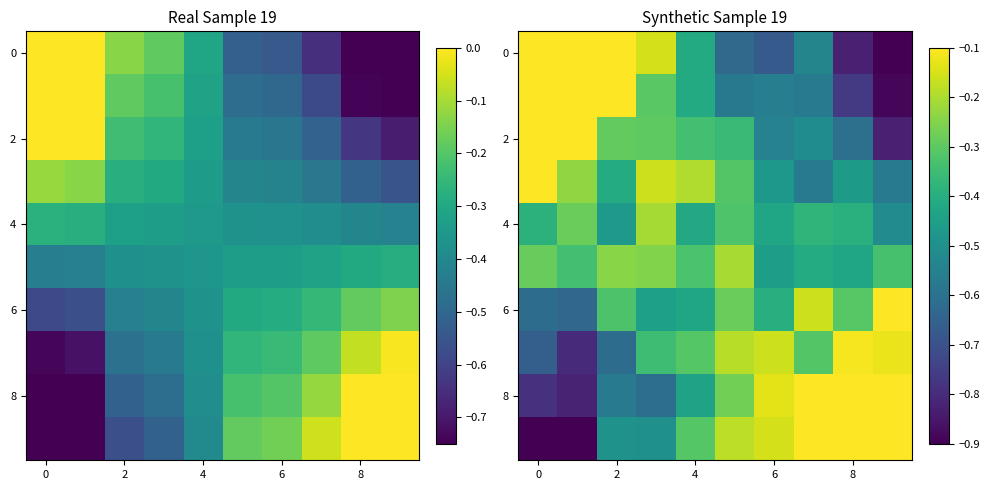

What is the spread (max minus min) of values at 6?

0.5